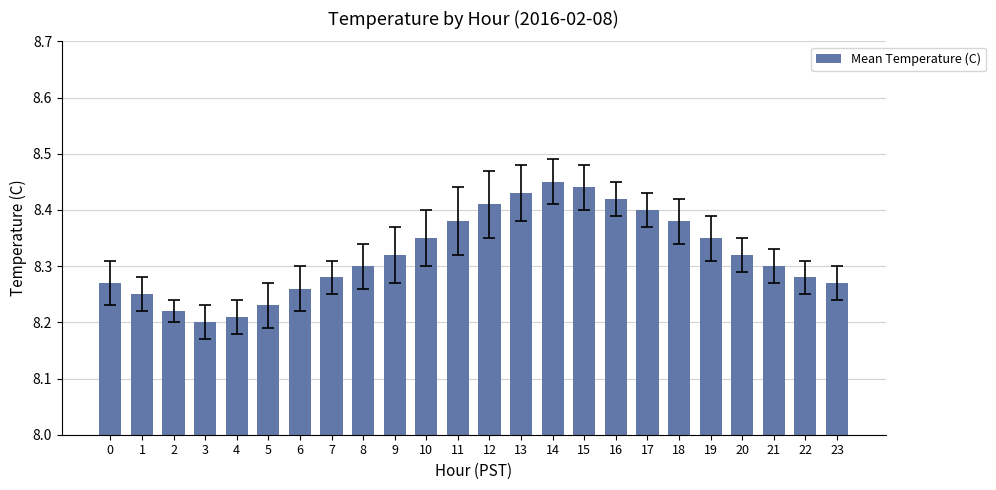

Count the values in the range 8 to 9.

24